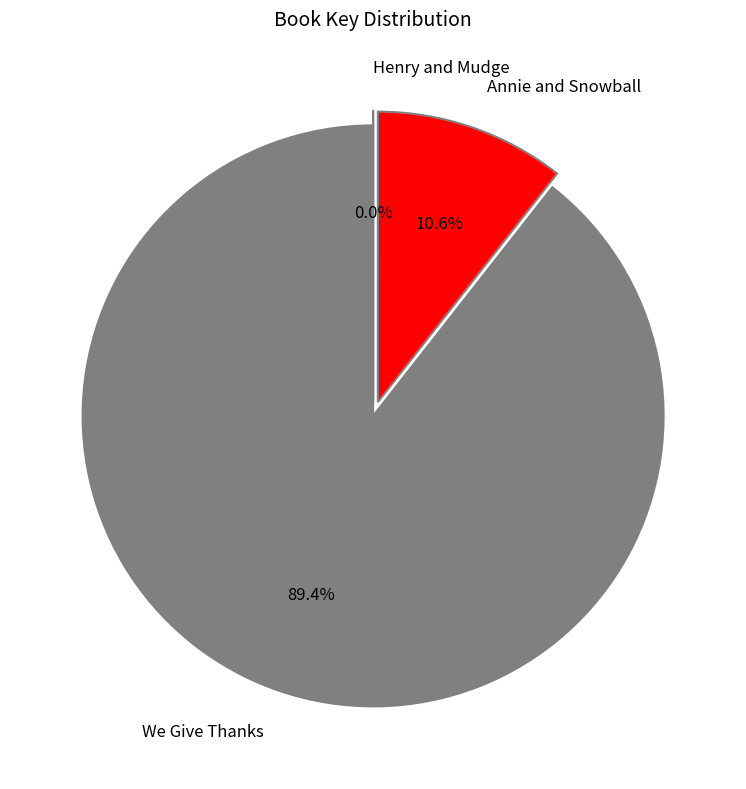

True or false: Annie and Snowball accounts for 18% of the total.

False